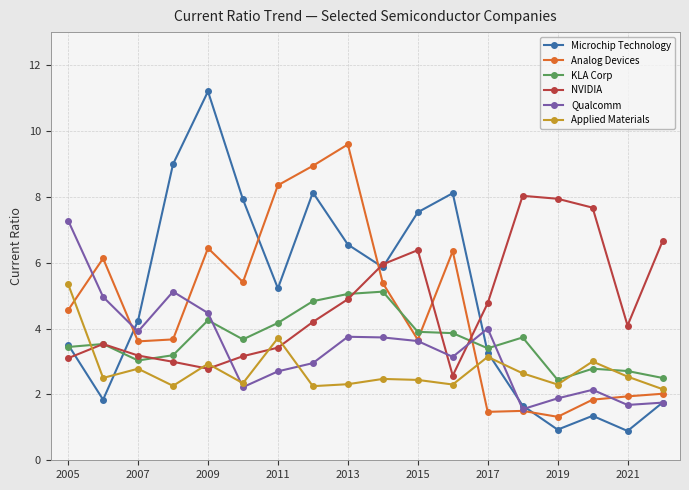

Which series has the widest spread of values?

Microchip Technology